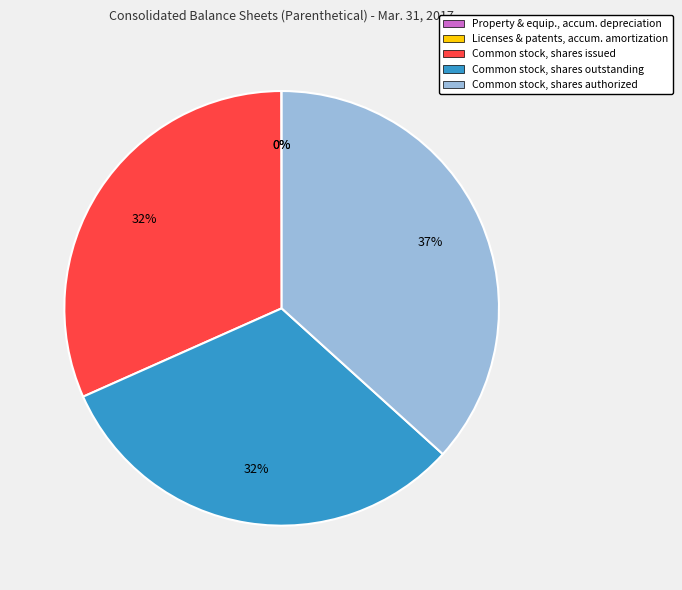

Does Common stock, shares issued account for over 50% of the chart?

No